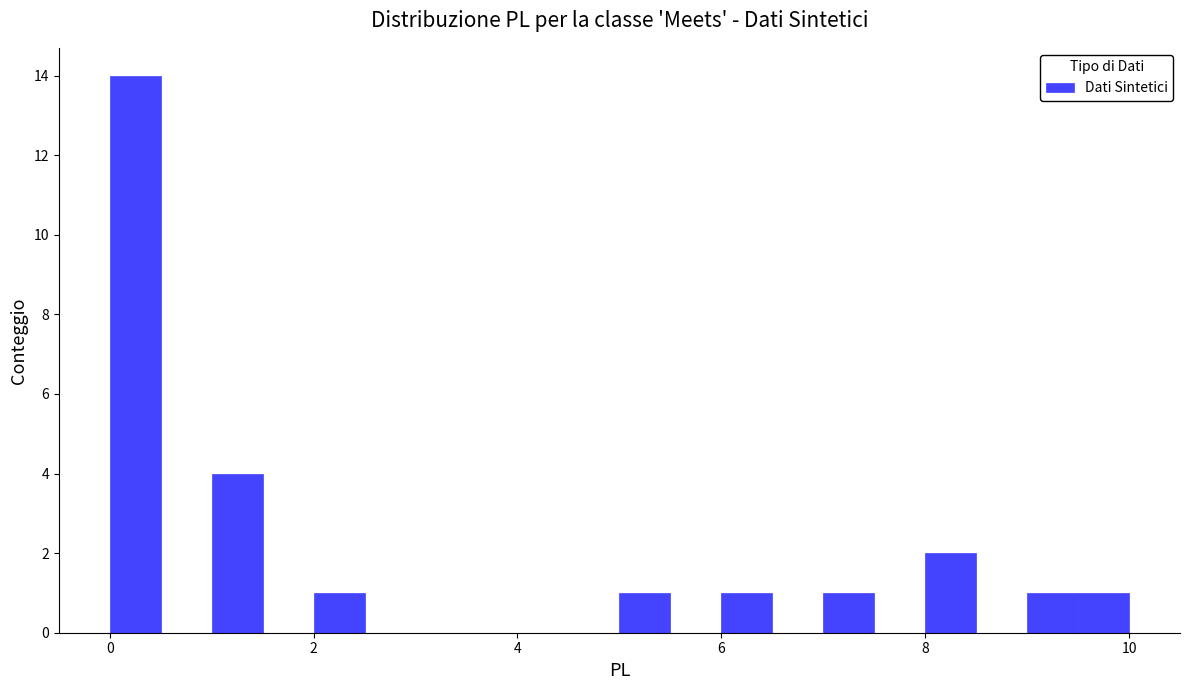

Around what value on the x-axis is the tallest bar? Give the approximate position of its centre, as read against the axis.

0.2